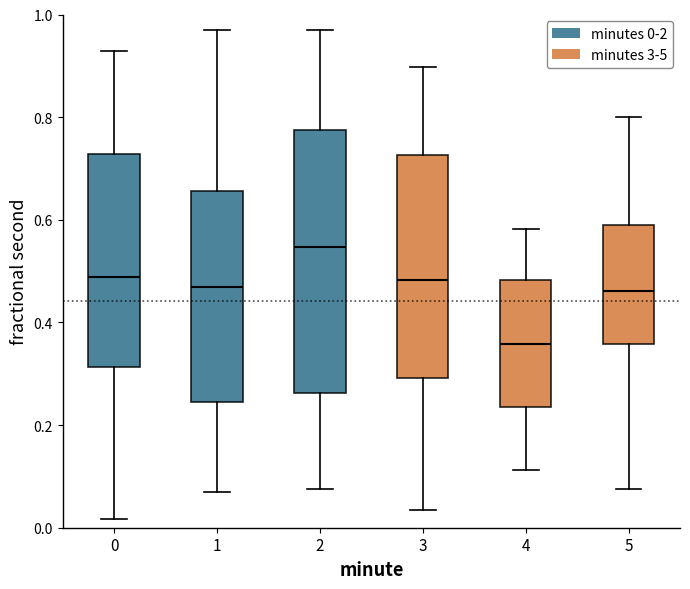

Reading left to right, transcribe this box plot: for each box, give where its median line is, the range the box spans, and where its two whiskers end, as read against the y-axis. The values are not printed on the chart, so give them approximately, as read against the axis.

0: median 0.48, box 0.32 to 0.72, whiskers 0.02 to 0.92
1: median 0.46, box 0.24 to 0.66, whiskers 0.06 to 0.96
2: median 0.54, box 0.26 to 0.78, whiskers 0.08 to 0.98
3: median 0.48, box 0.30 to 0.72, whiskers 0.04 to 0.90
4: median 0.36, box 0.24 to 0.48, whiskers 0.12 to 0.58
5: median 0.46, box 0.36 to 0.58, whiskers 0.08 to 0.80